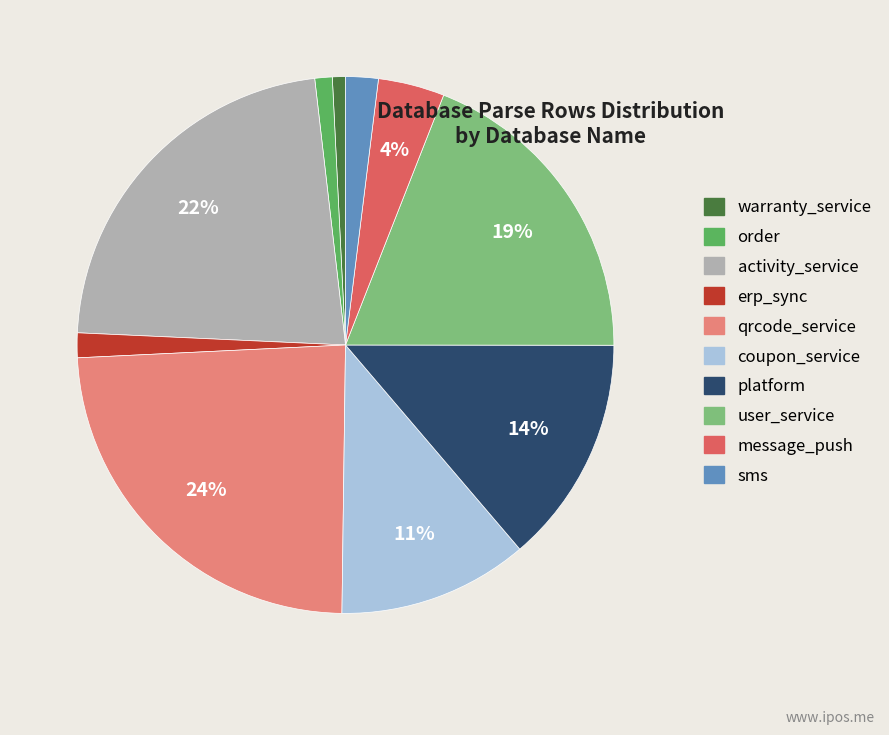

Do sms and message_push together represent more than half of the pie?

No